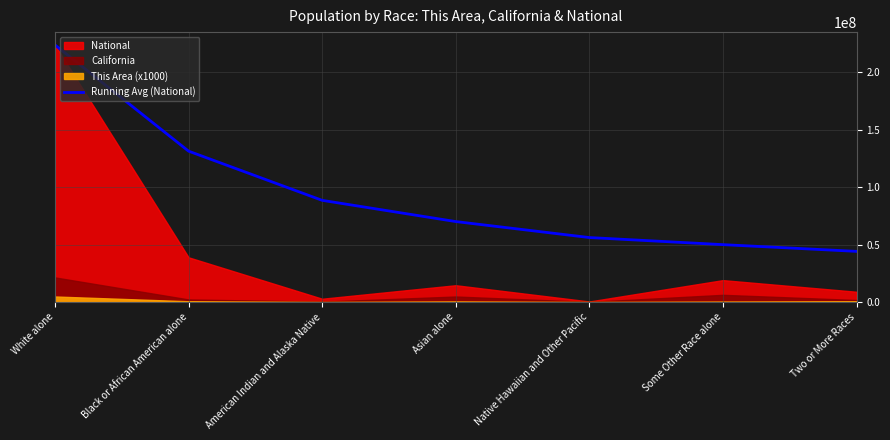

How many values are below 70022271?

3